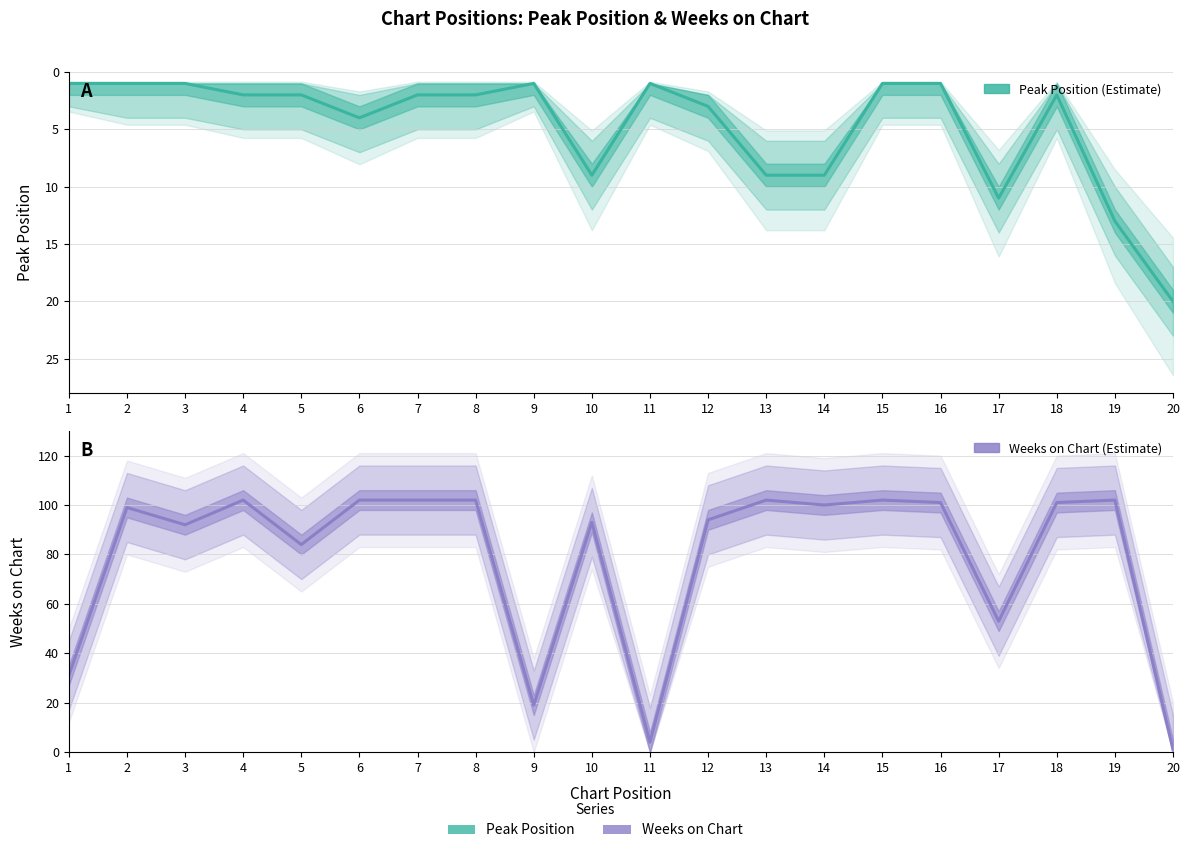

Which series has the largest total across all categories?

Weeks on Chart